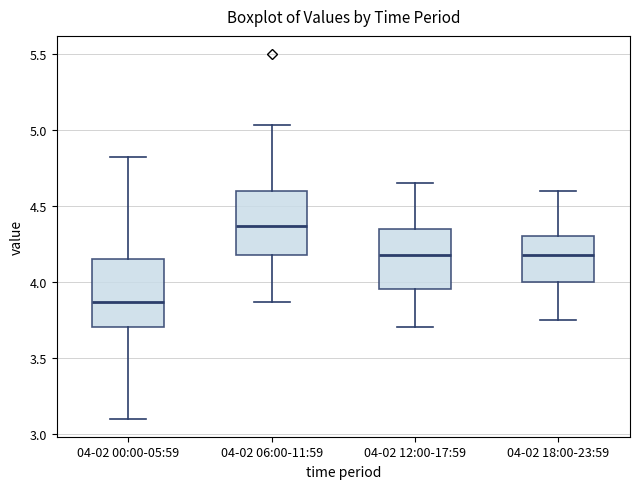

Reading left to right, transcribe this box plot: for each box, give where its median line is, the range the box spans, and where its two whiskers end, as read against the y-axis. The values are not printed on the chart, so give them approximately, as read against the axis.

04-02 00:00-05:59: median 3.85, box 3.70 to 4.15, whiskers 3.10 to 4.80
04-02 06:00-11:59: median 4.35, box 4.20 to 4.60, whiskers 3.85 to 5.05
04-02 12:00-17:59: median 4.20, box 3.95 to 4.35, whiskers 3.70 to 4.65
04-02 18:00-23:59: median 4.20, box 4.00 to 4.30, whiskers 3.75 to 4.60